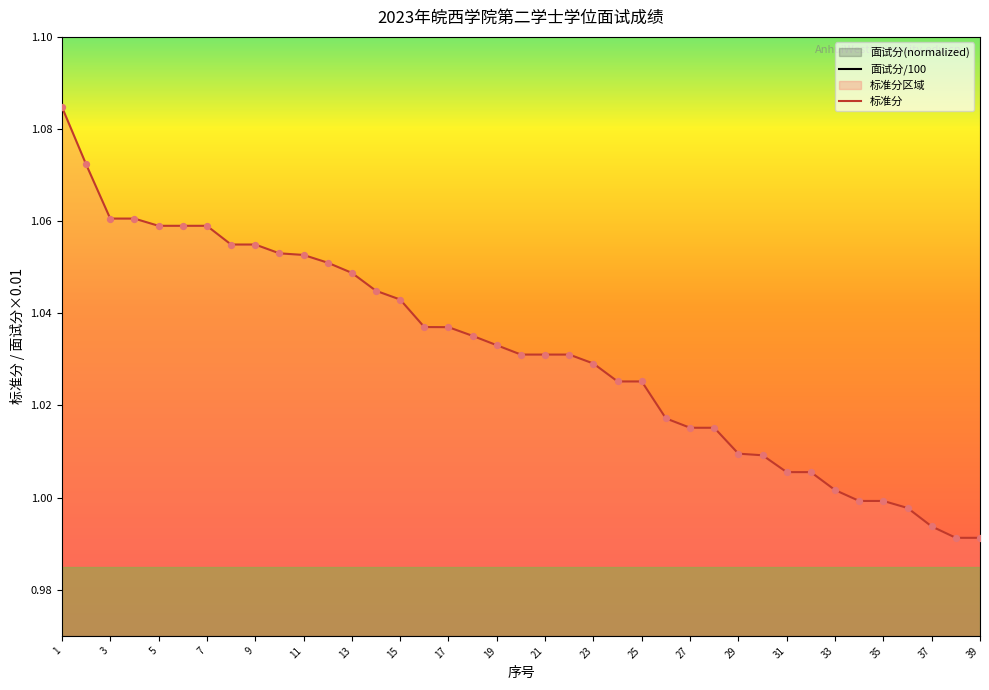

What is the total value across all series at 33?

1.9